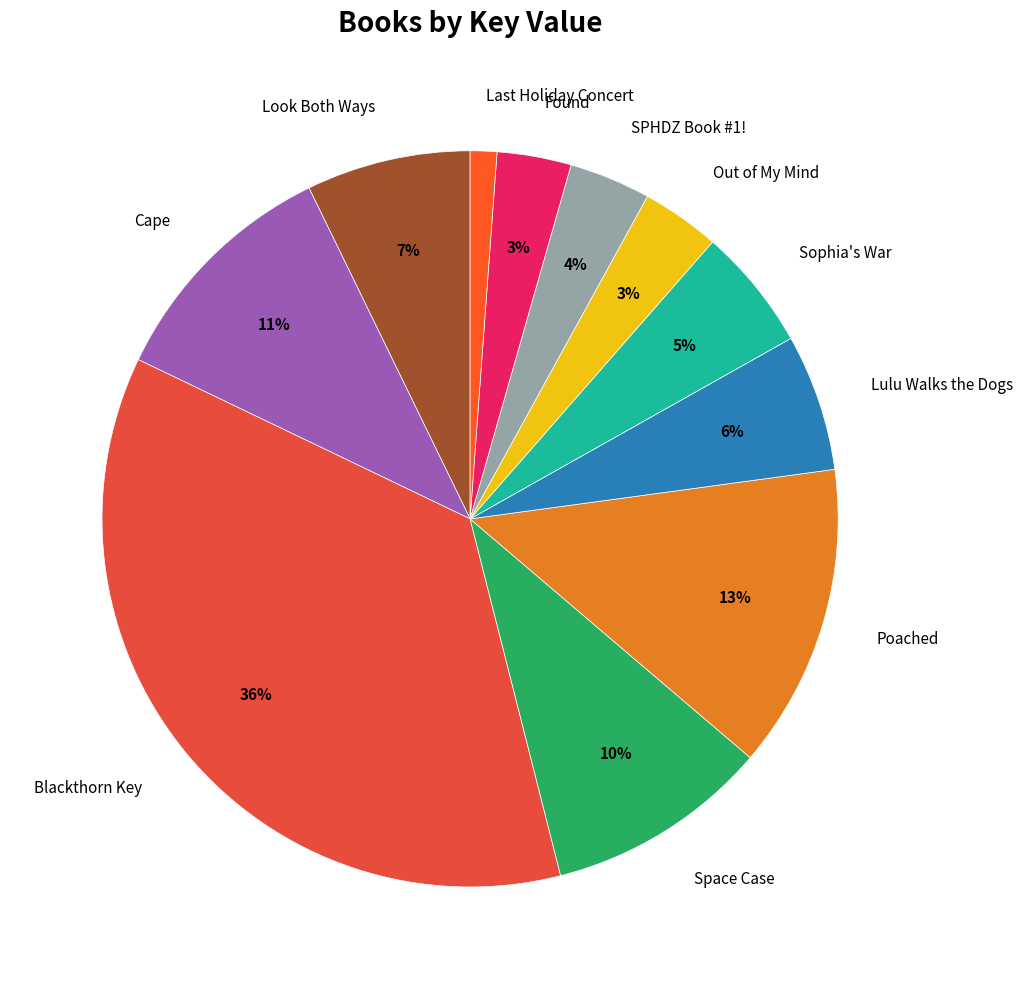

To the nearest percent, what is the average slice percentage?

9%